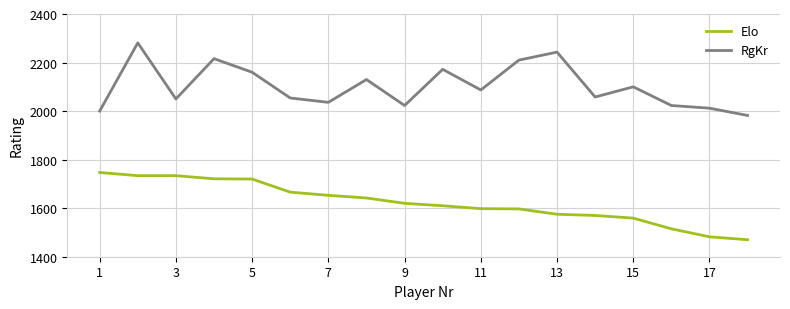

List the series in order of their overall mean, highest first.

RgKr, Elo